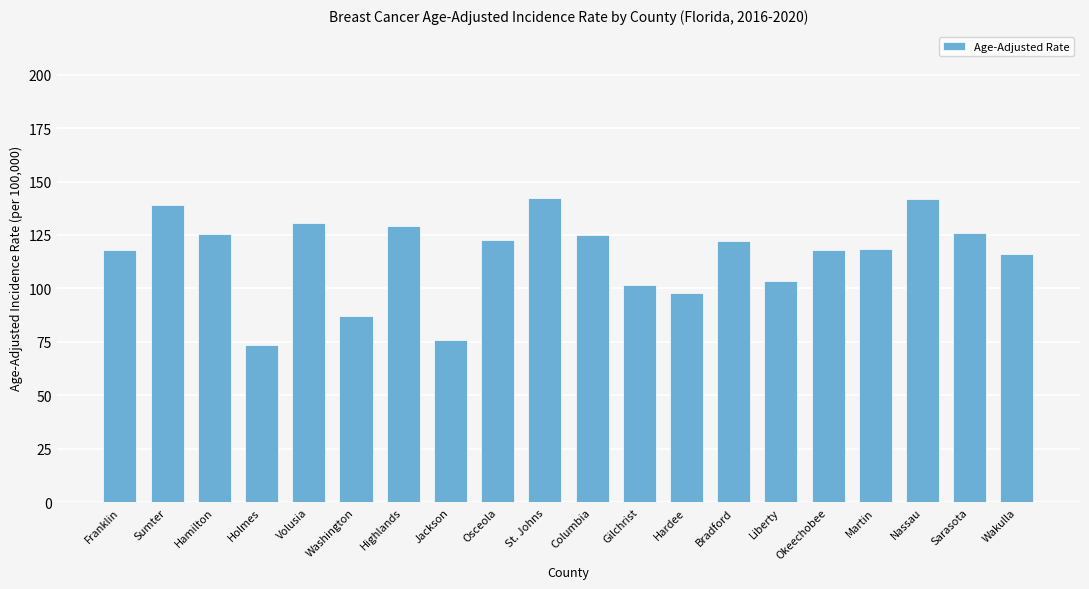

Is it true that the value at Wakulla is 116.2?

True